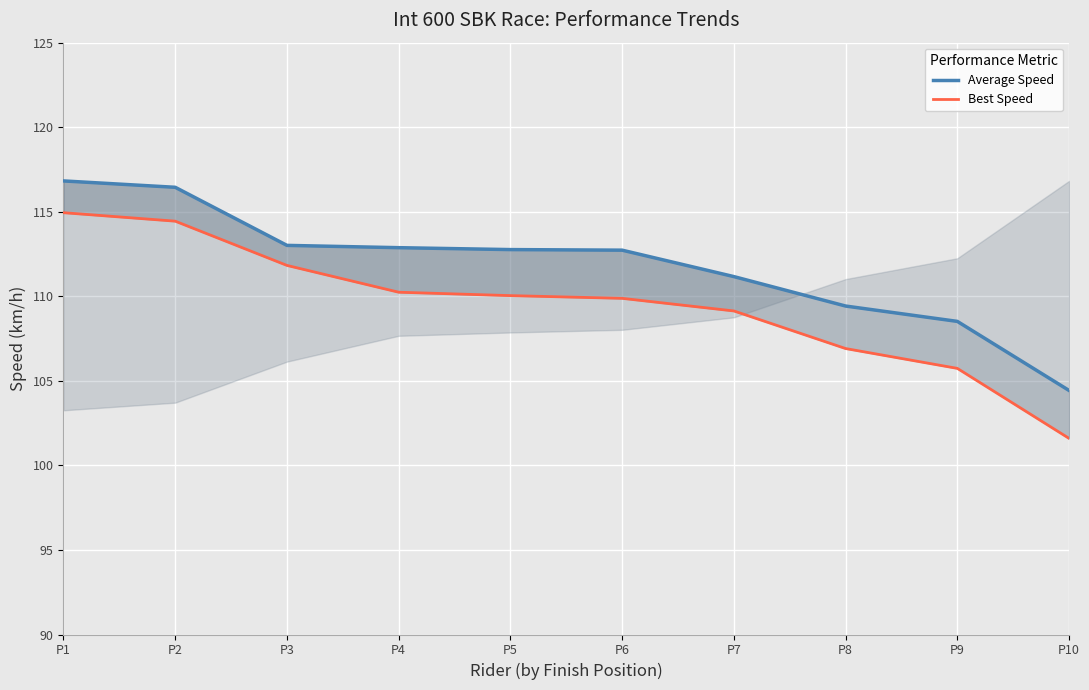

True or false: Average Speed and Best Speed cross at least once.

False